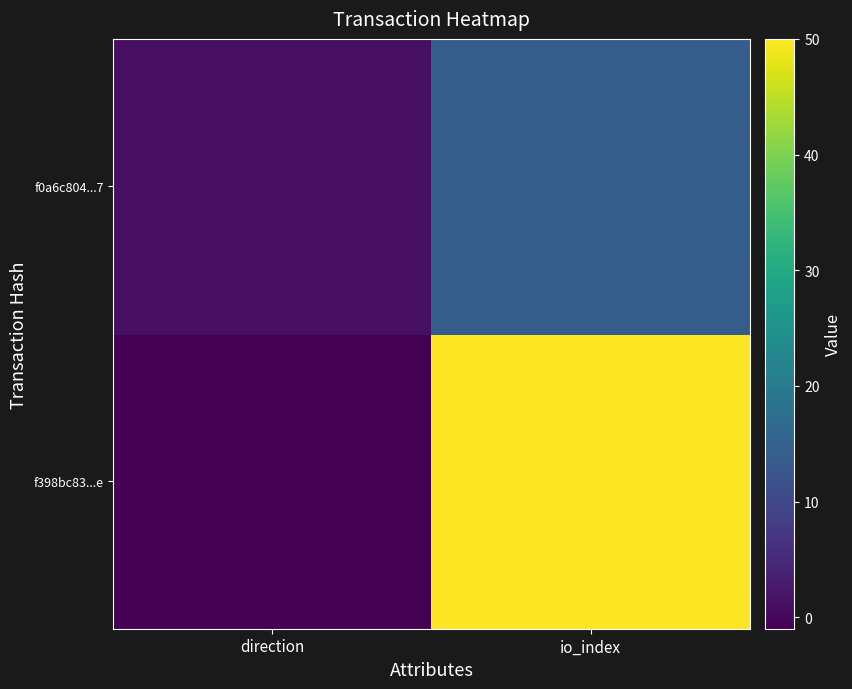

What is the spread (max minus min) of values at direction?

2